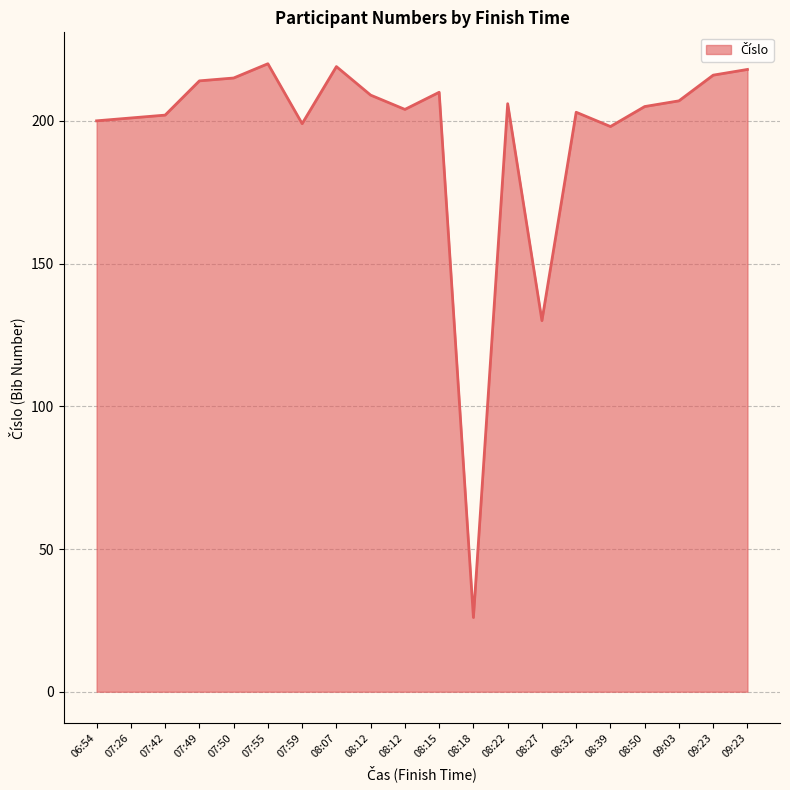

What is the change in value from 08:07 to 08:32?

-16